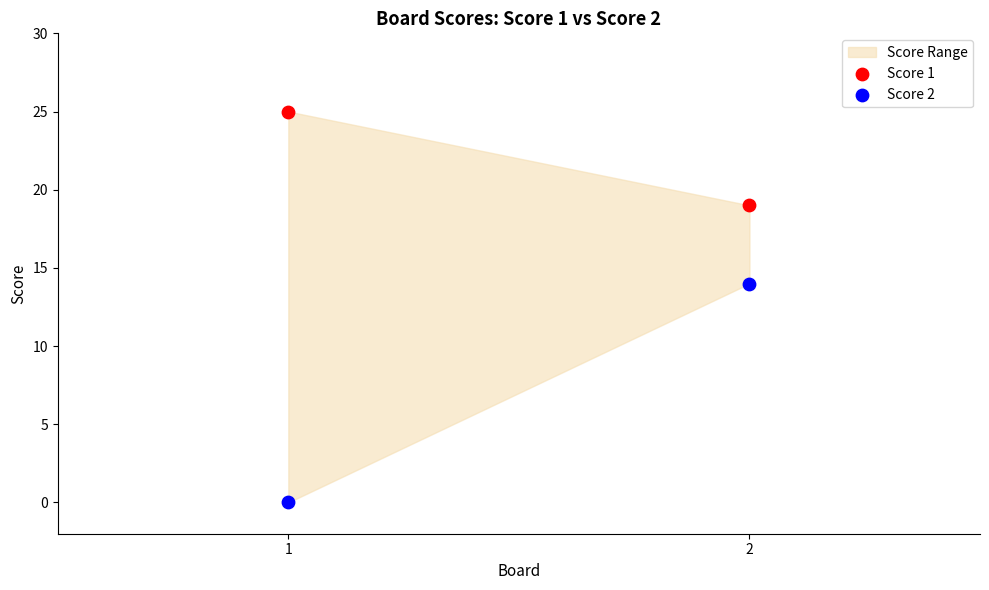

Which series reaches the minimum Y coordinate?

Score 2